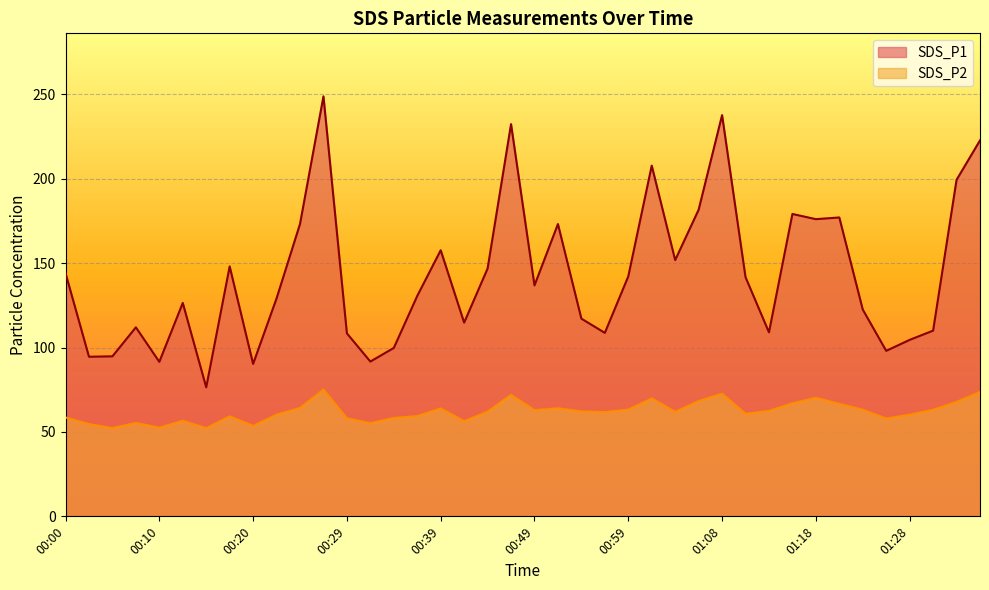

What is the sum of the SDS_P1 values at 00:34 and 01:23?

222.3